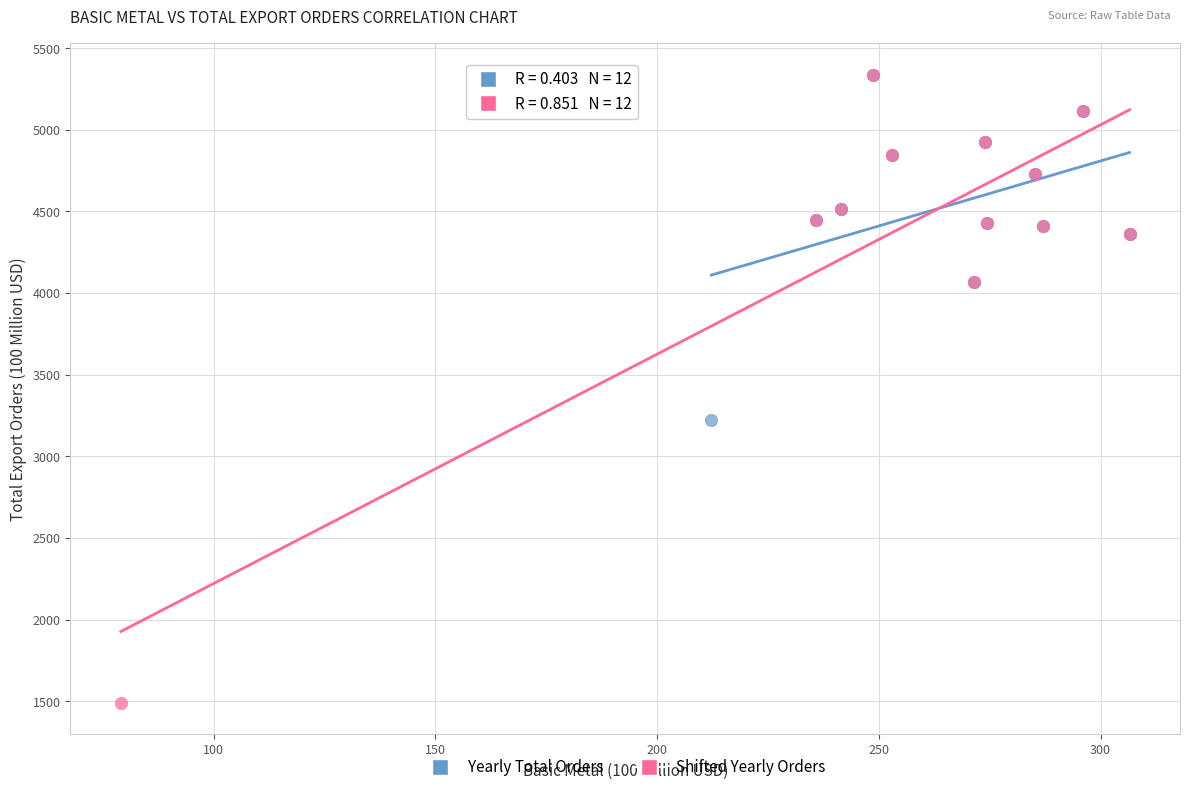

Which series contains the lowest Y value?

Shifted Yearly Orders